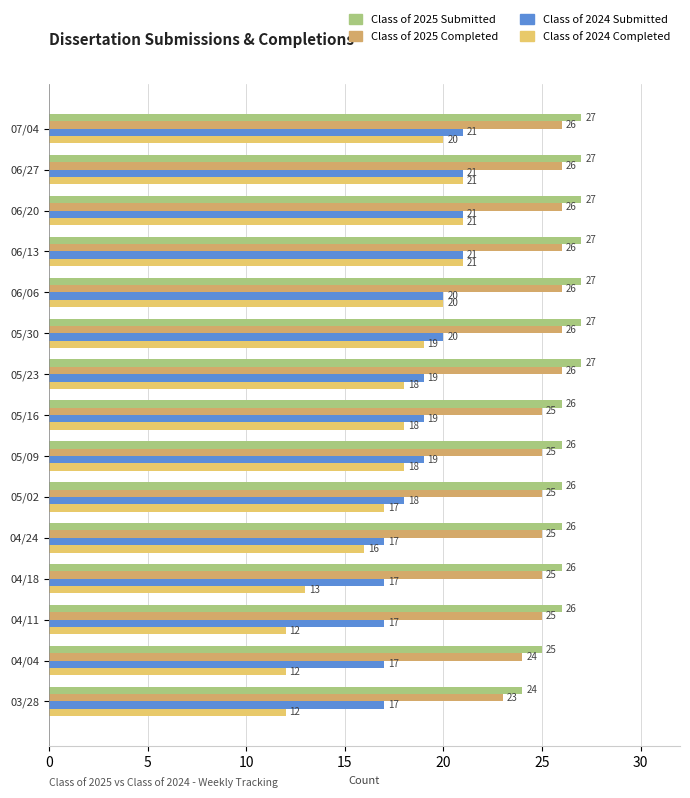

Reading right to left, extract all data points from this chart.

Class of 2025 Submitted: 24	25	26	26	26	26	26	26	27	27	27	27	27	27	27
Class of 2025 Completed: 23	24	25	25	25	25	25	25	26	26	26	26	26	26	26
Class of 2024 Submitted: 17	17	17	17	17	18	19	19	19	20	20	21	21	21	21
Class of 2024 Completed: 12	12	12	13	16	17	18	18	18	19	20	21	21	21	20